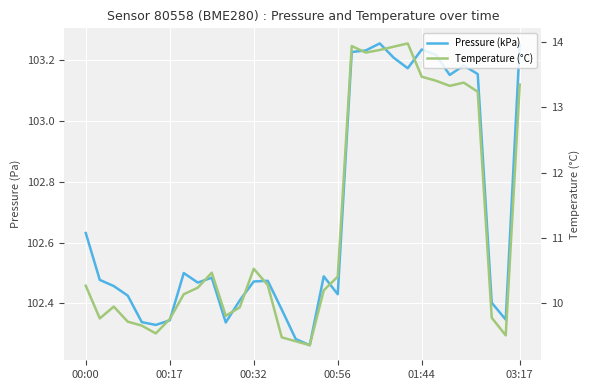

How many lines are shown in the chart?

2